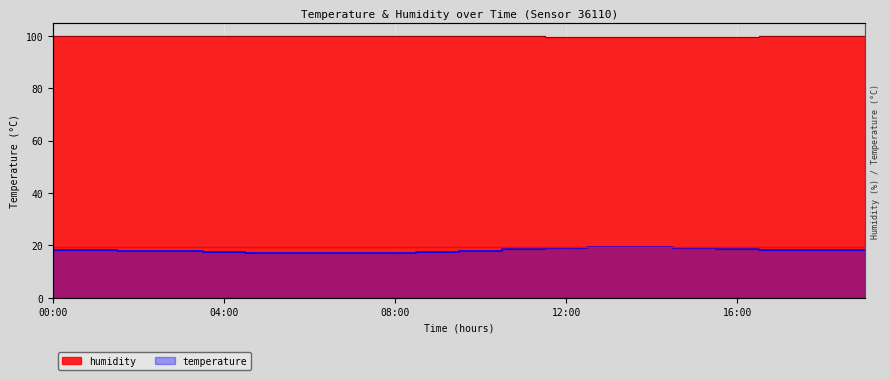

True or false: humidity and temperature intersect in this chart.

False